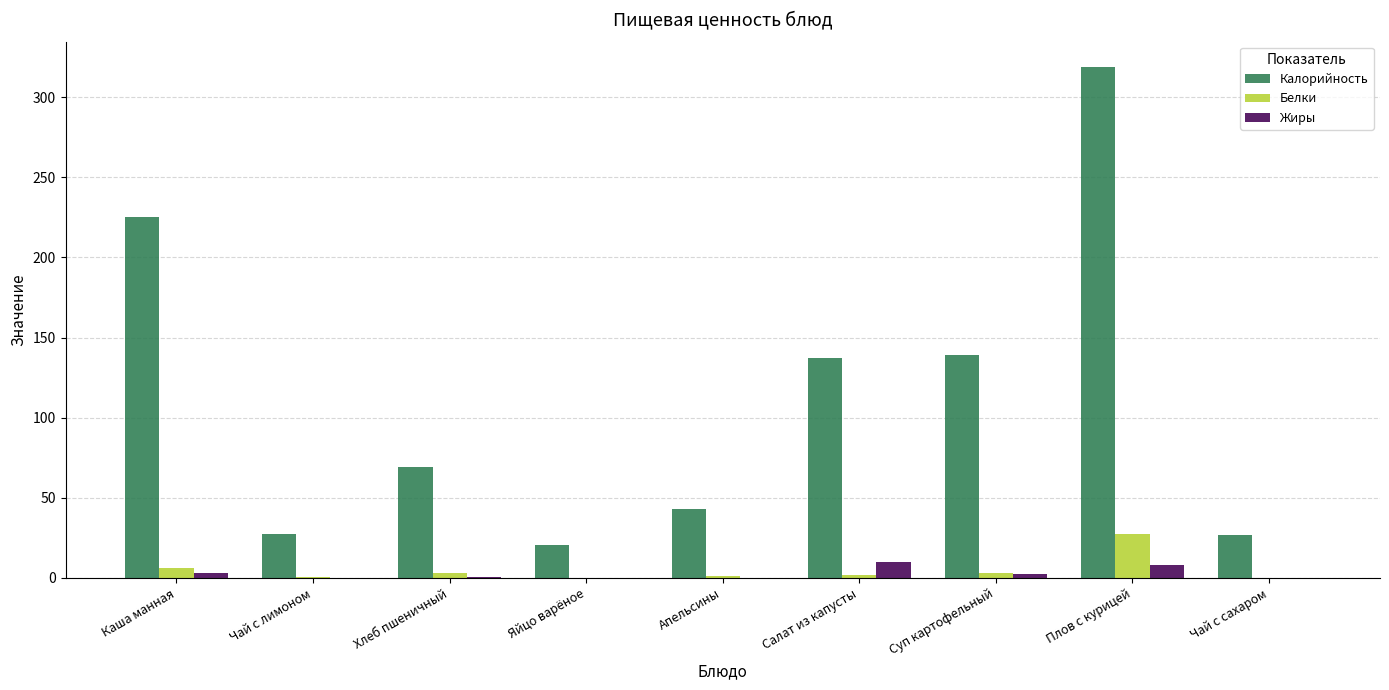

What is the greatest value displayed?

318.8